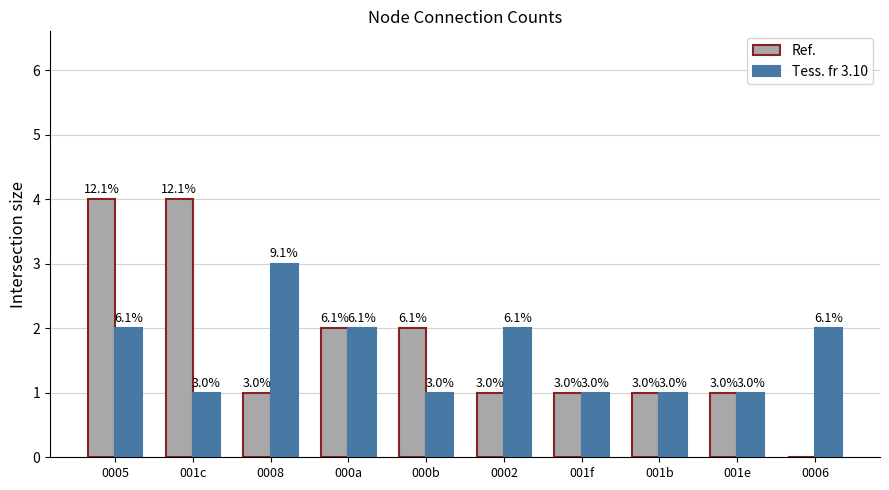

At which category is the sum across all series the highest?

0005